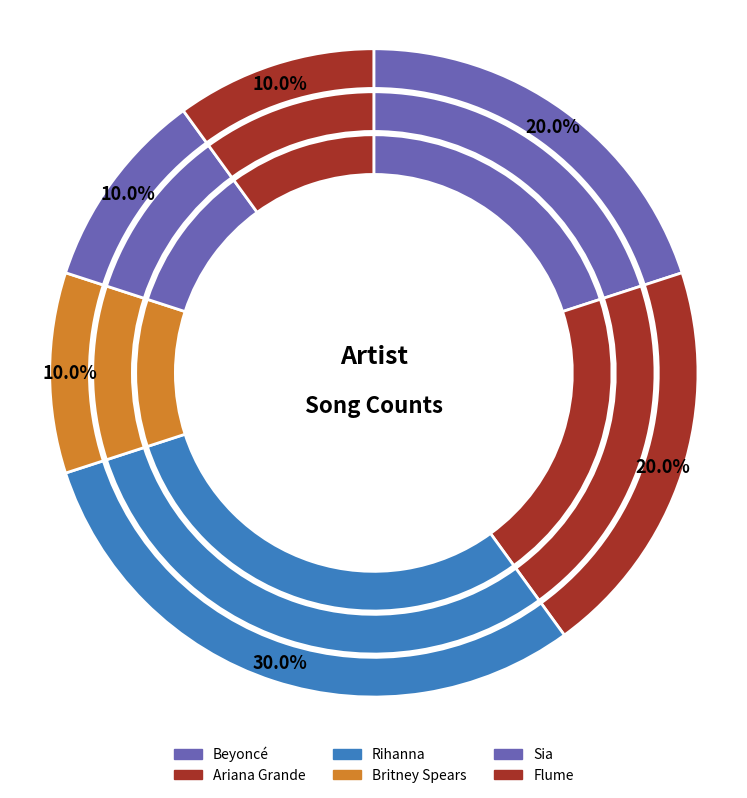

To the nearest percent, what is the average slice percentage?

17%